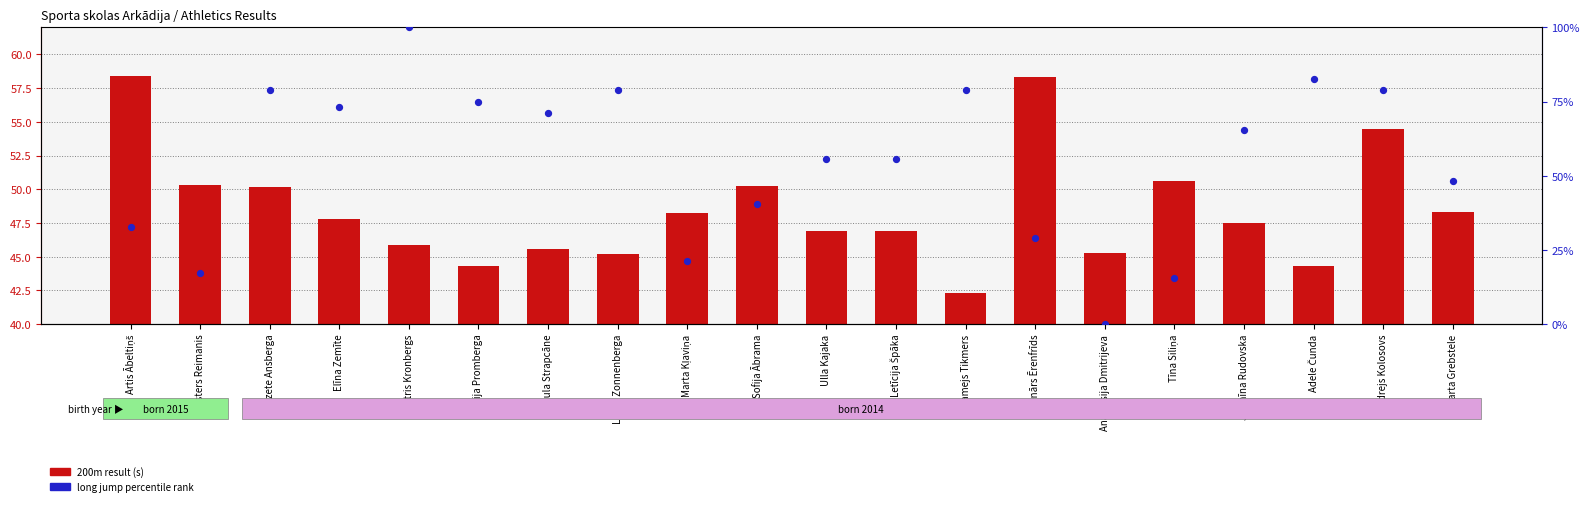

At which category is the sum across all series the highest?

Austris Kronbergs